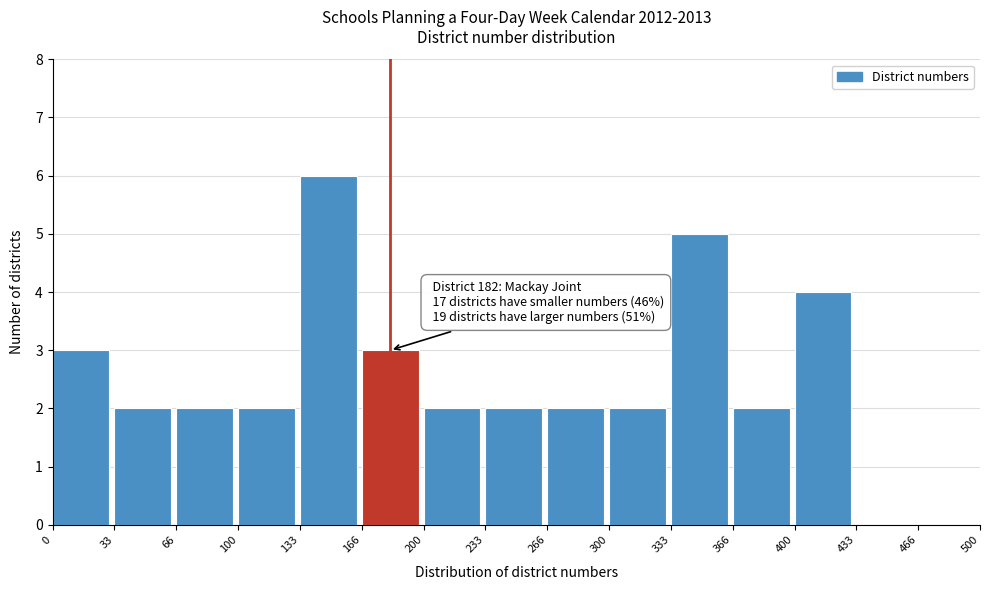

Which range on the x-axis has the tallest bar?

133 to 166